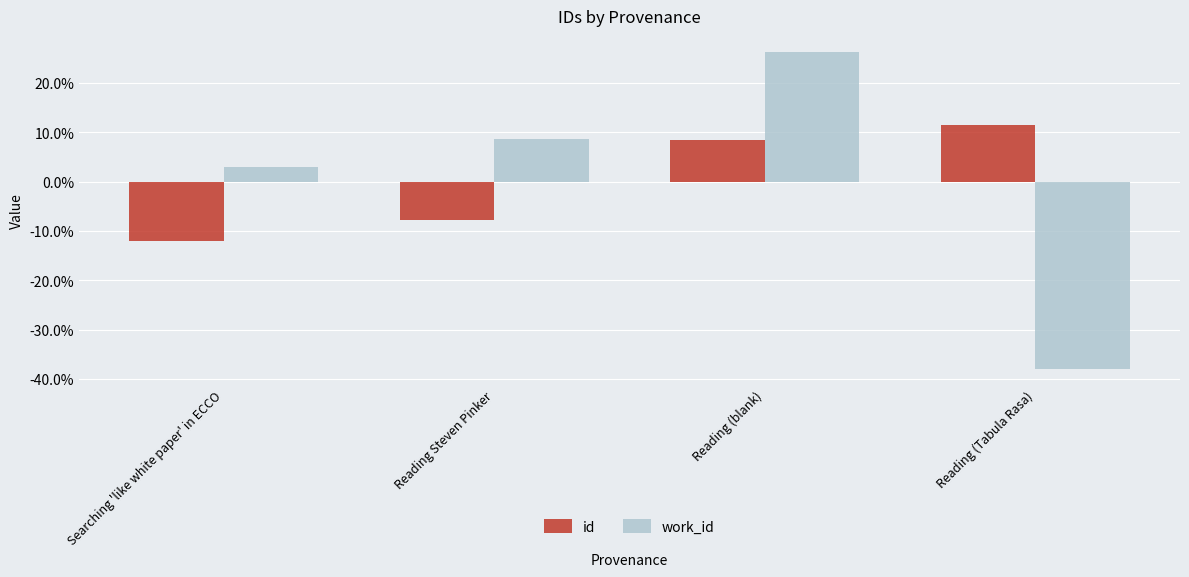

Which has a higher value, Reading (blank) or Reading Steven Pinker?

Reading (blank)